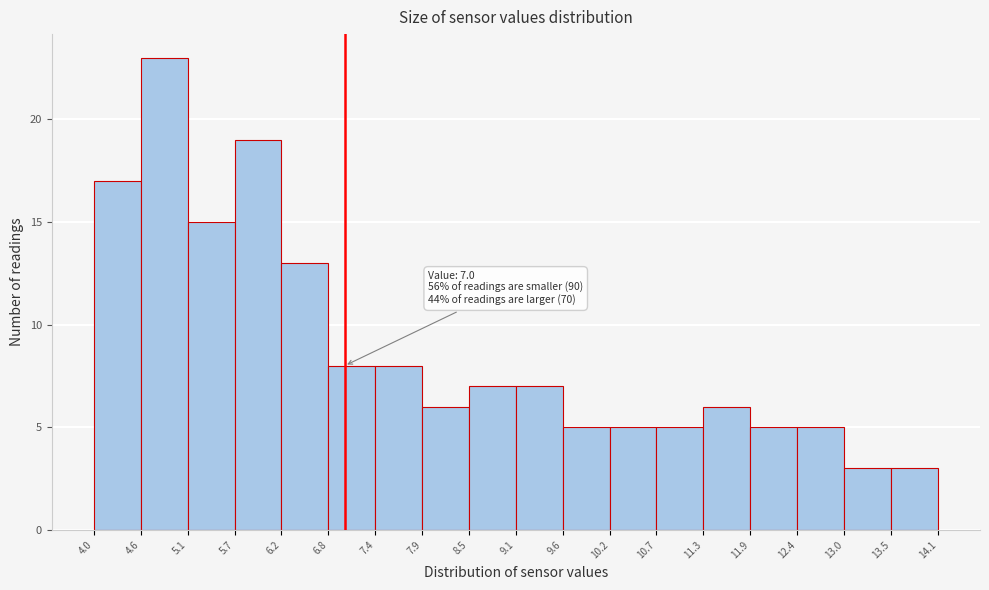

Which range on the x-axis has the tallest bar?

4.6 to 5.1